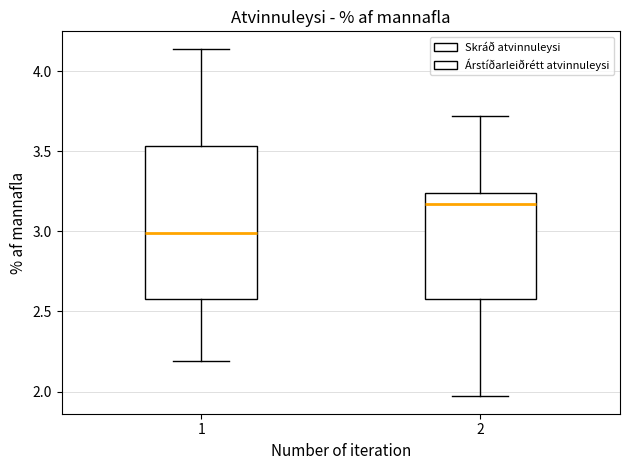

Which box is the tallest, from its lower edge to its upper edge?

1